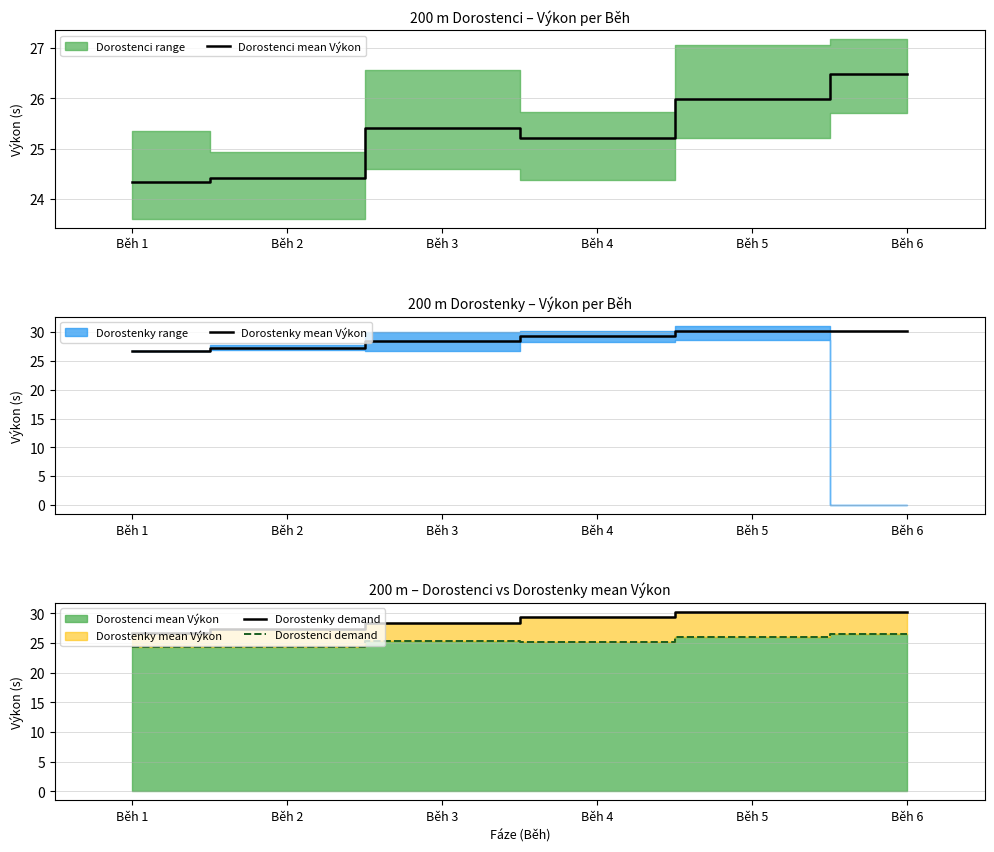

True or false: Dorostenci demand has more than 2 interior local peaks.

False